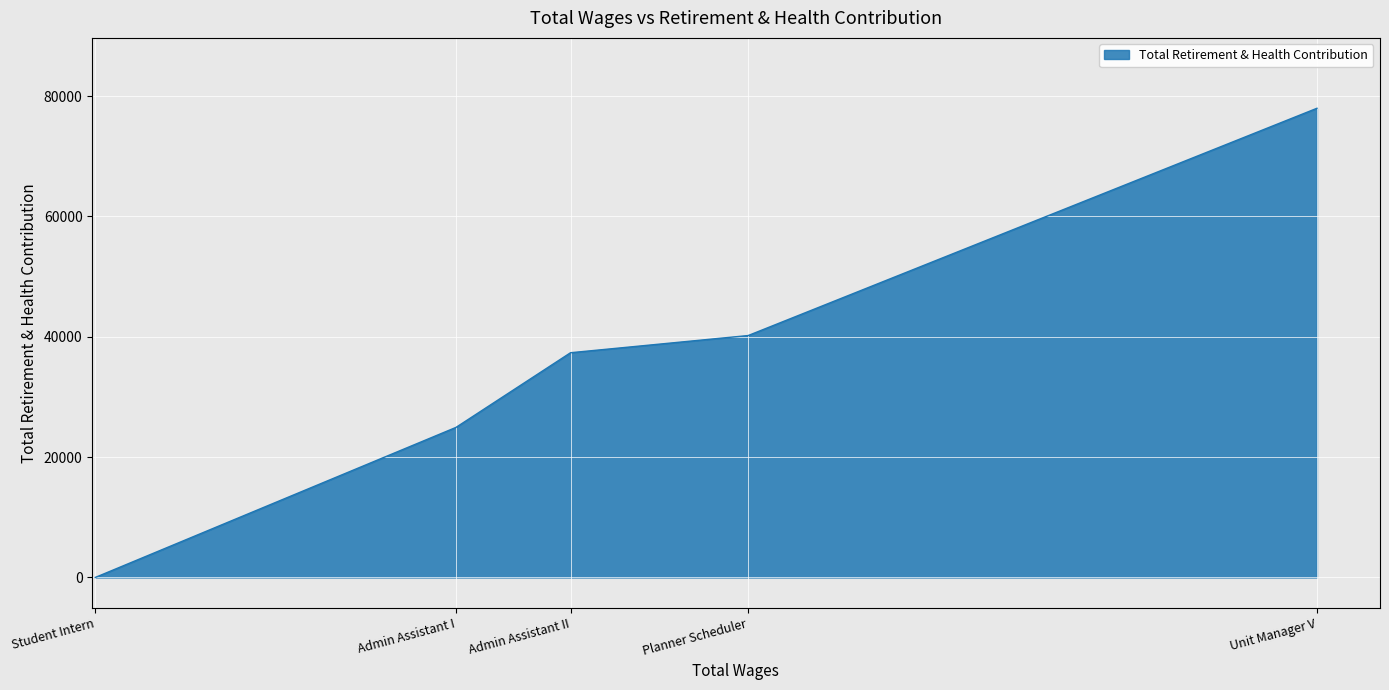

Which label corresponds to the smallest value in the chart?

Student Intern